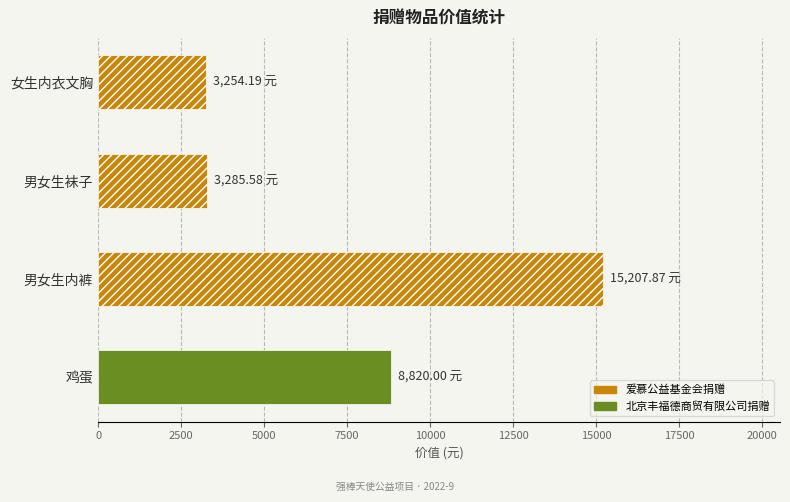

How many values are below 8820?

2